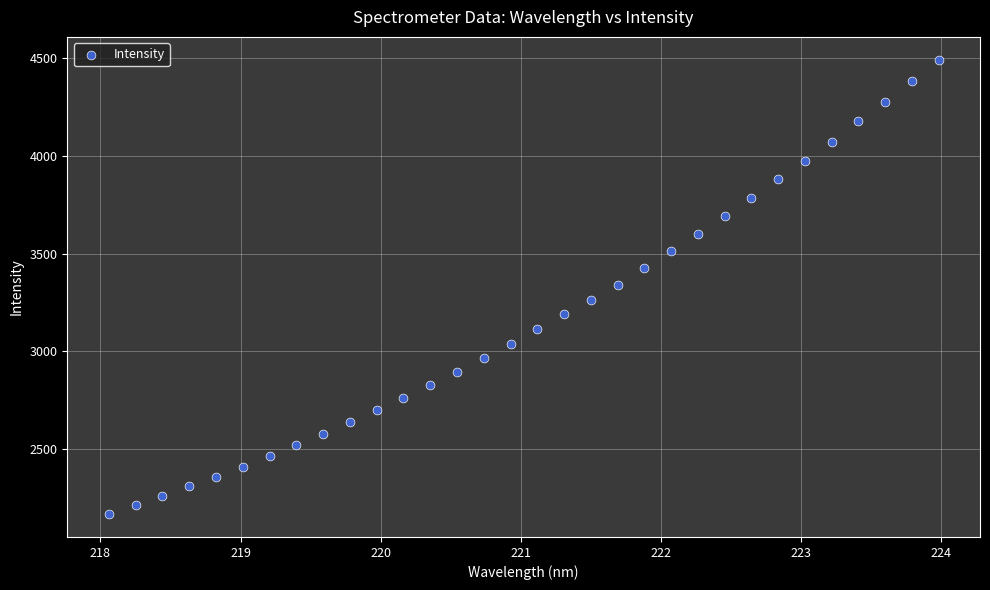

What is the range of X values (max minus min)?

5.9